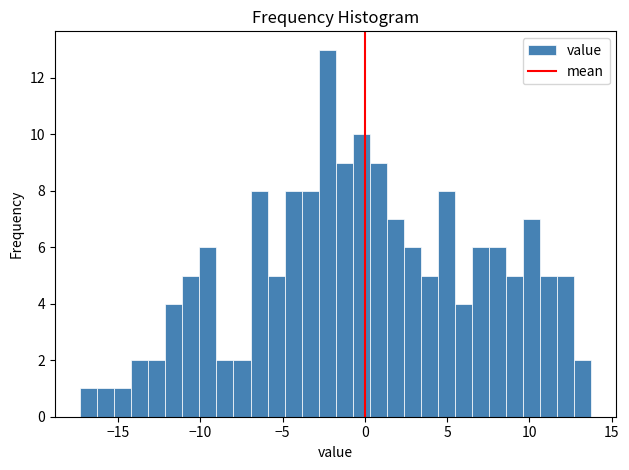

Around what value on the x-axis is the tallest bar? Give the approximate position of its centre, as read against the axis.

-2.5